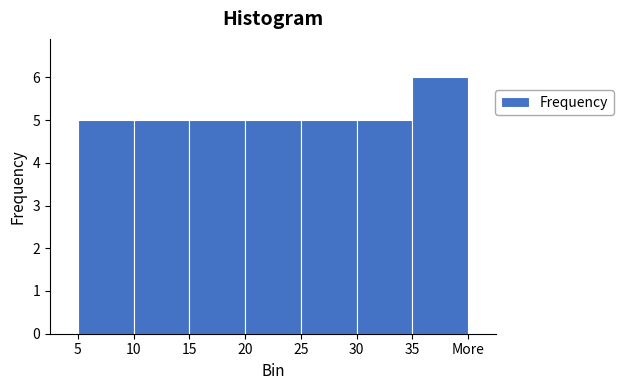

Reading left to right, what are all the values shown in this chart?

5	5	5	5	5	5	6